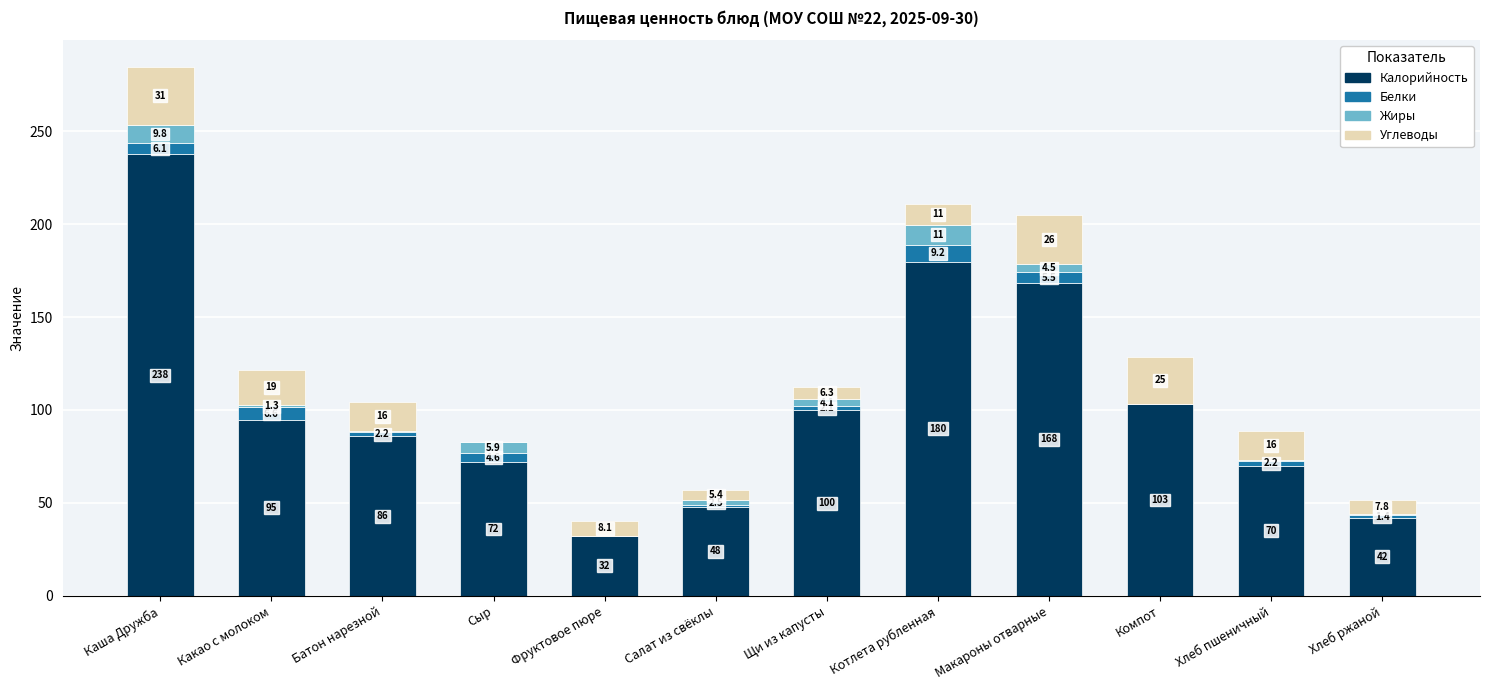

What is the average value of the Калорийность series?

102.8